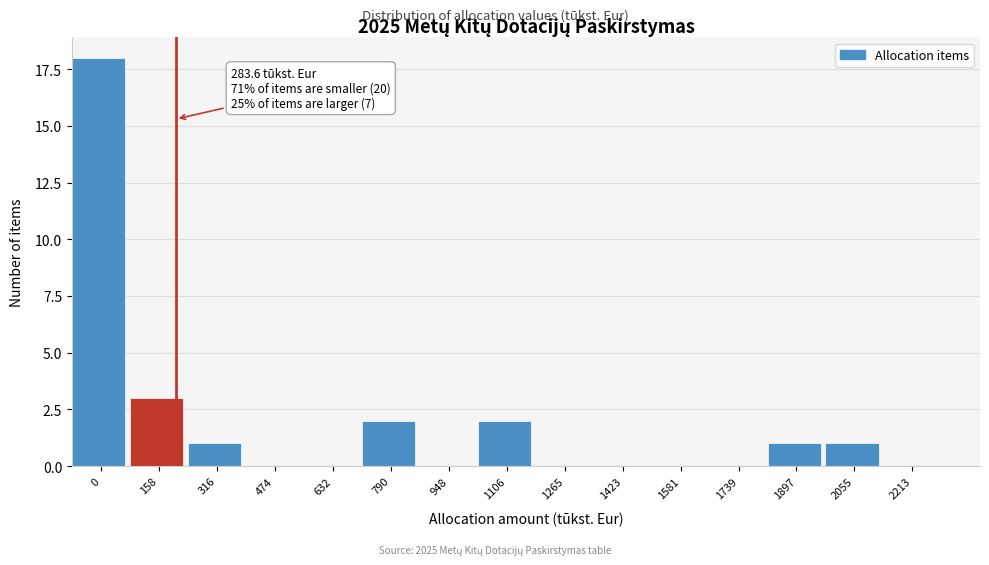

Reading left to right, extract all data points from this chart.

0=18	158=3	316=1	474=0	632=0	790=2	948=0	1106=2	1265=0	1423=0	1581=0	1739=0	1897=1	2055=1	2213=0